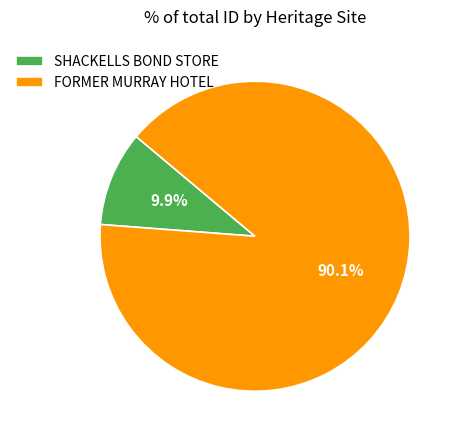

What is the ratio of the value at FORMER MURRAY HOTEL to the value at SHACKELLS BOND STORE?

9.1